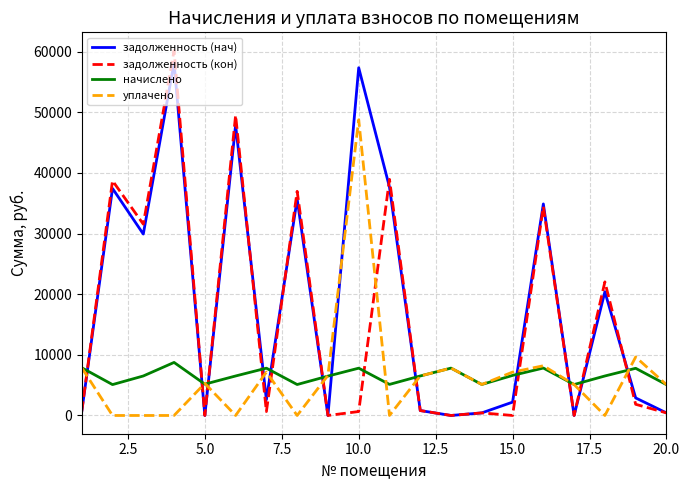

How many intersections are there between начислено and задолженность (нач)?

12